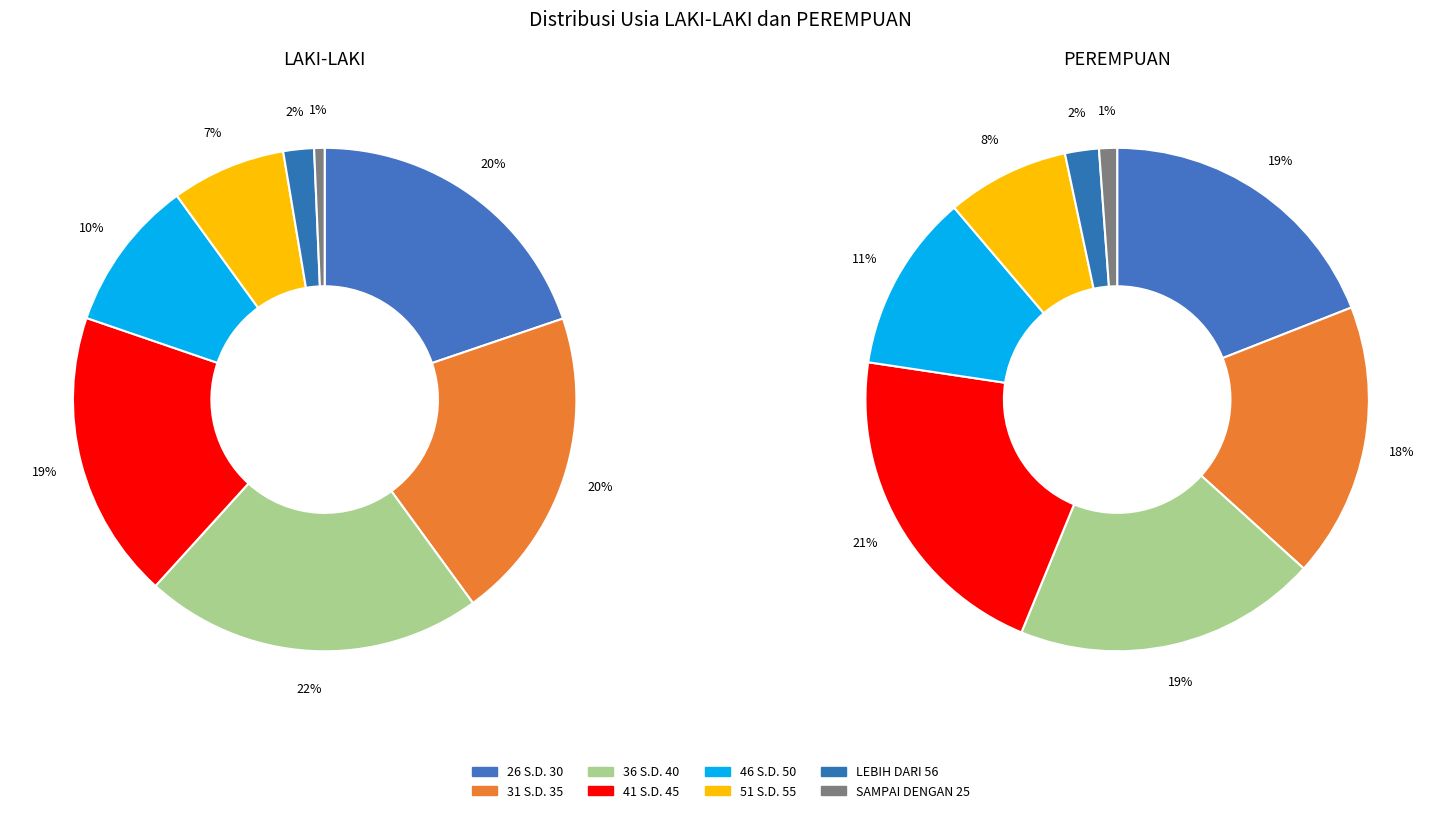

True or false: SAMPAI DENGAN 25 accounts for 9% of the total.

False